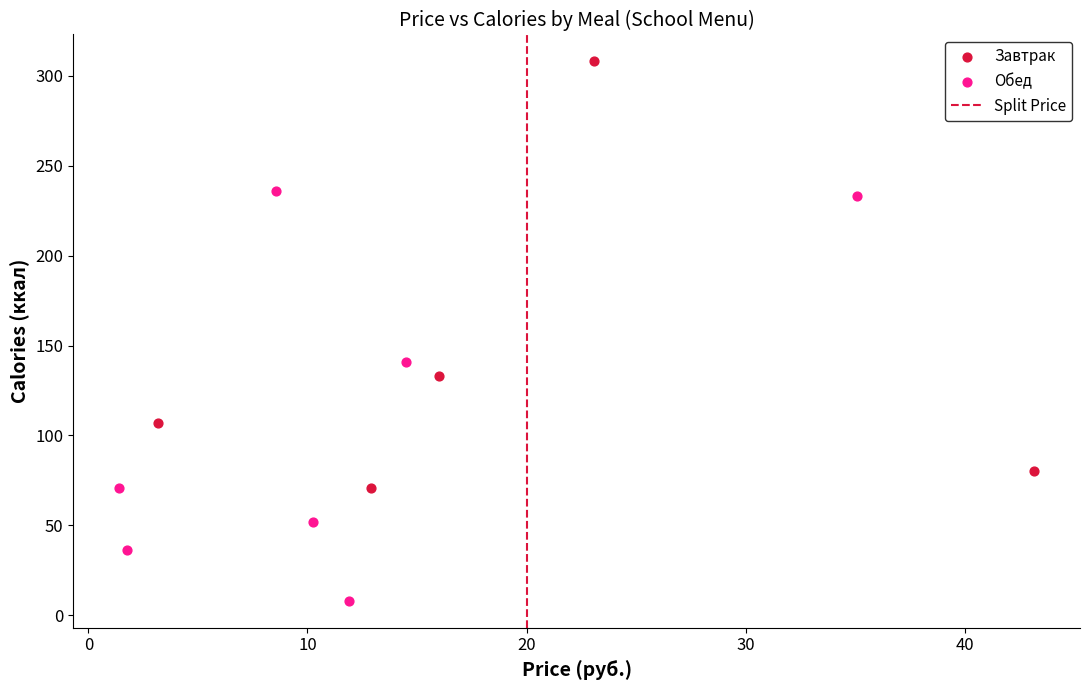

Which series reaches the maximum Y coordinate?

Завтрак